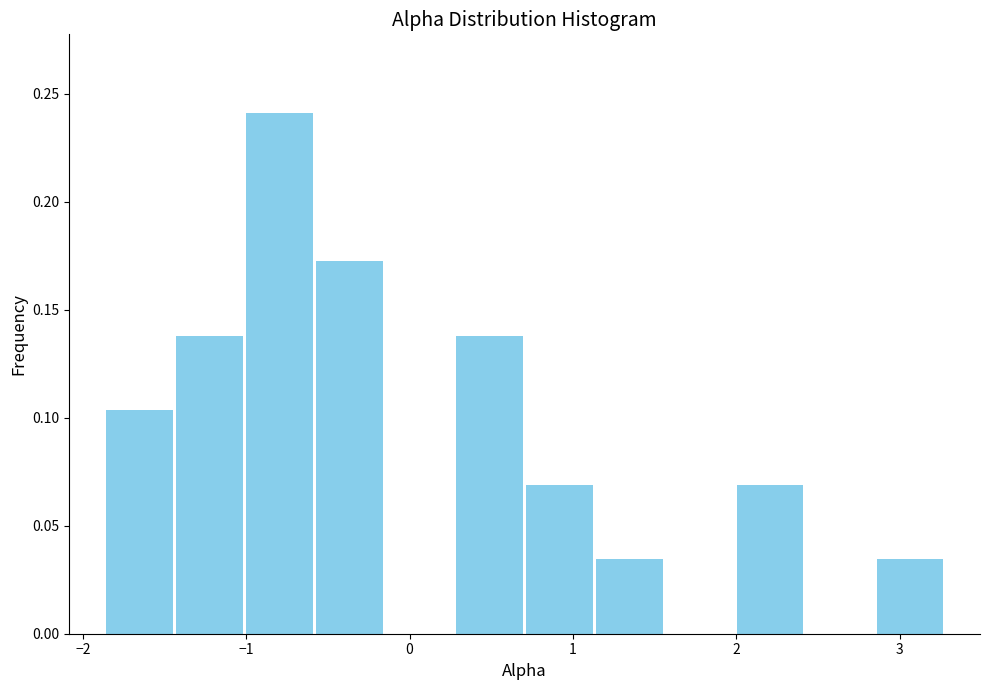

Which range on the x-axis has the tallest bar?

-1.0 to -0.6